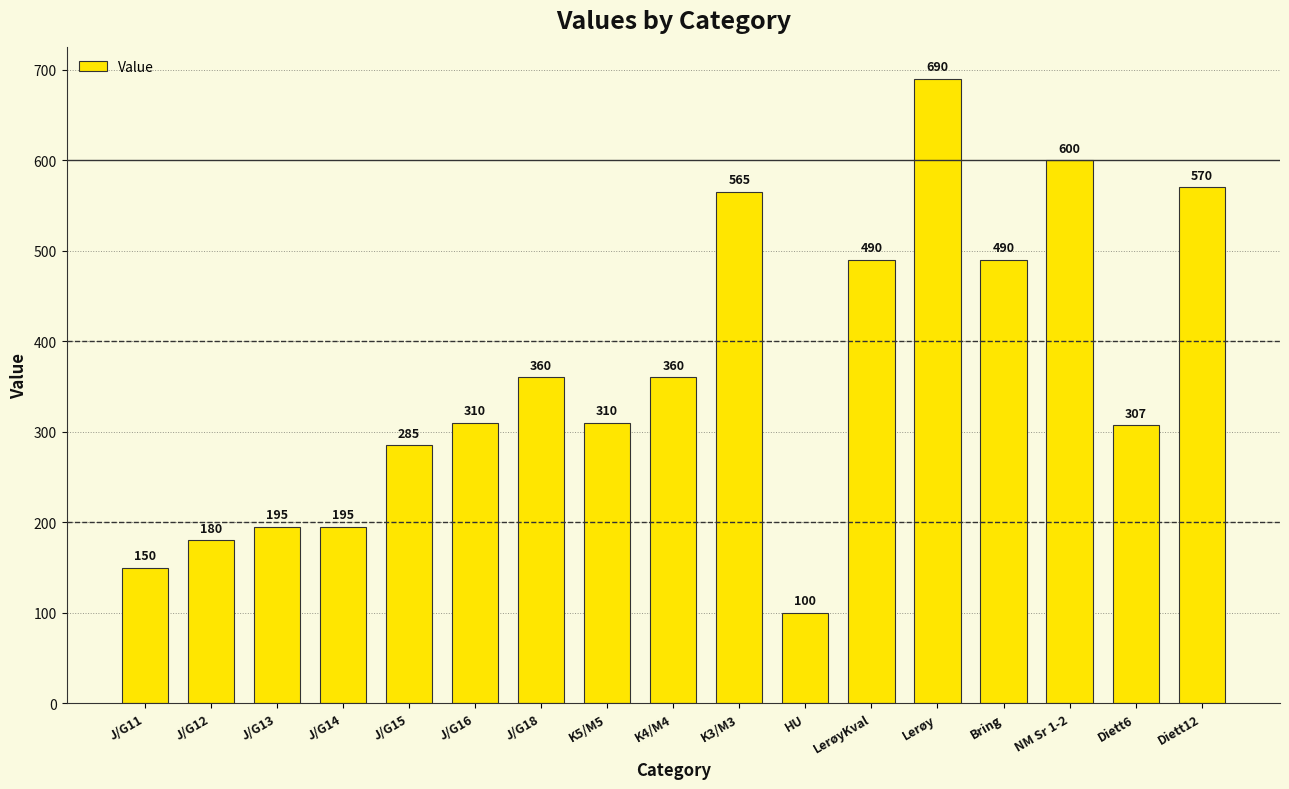

Read the value at J/G18.

360